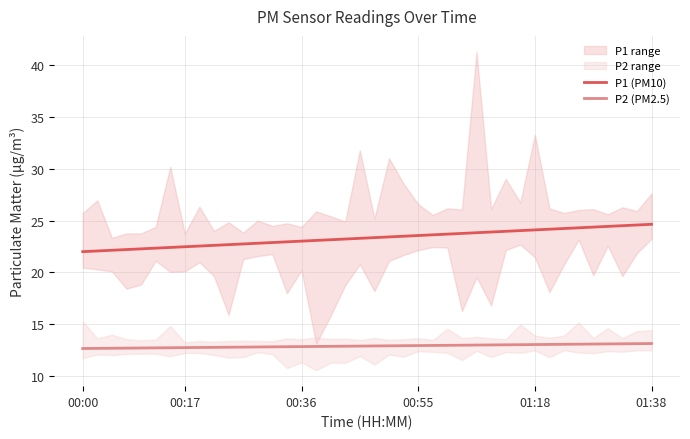

Is it true that P2 (PM2.5) equals 13.1 at 01:38?

True